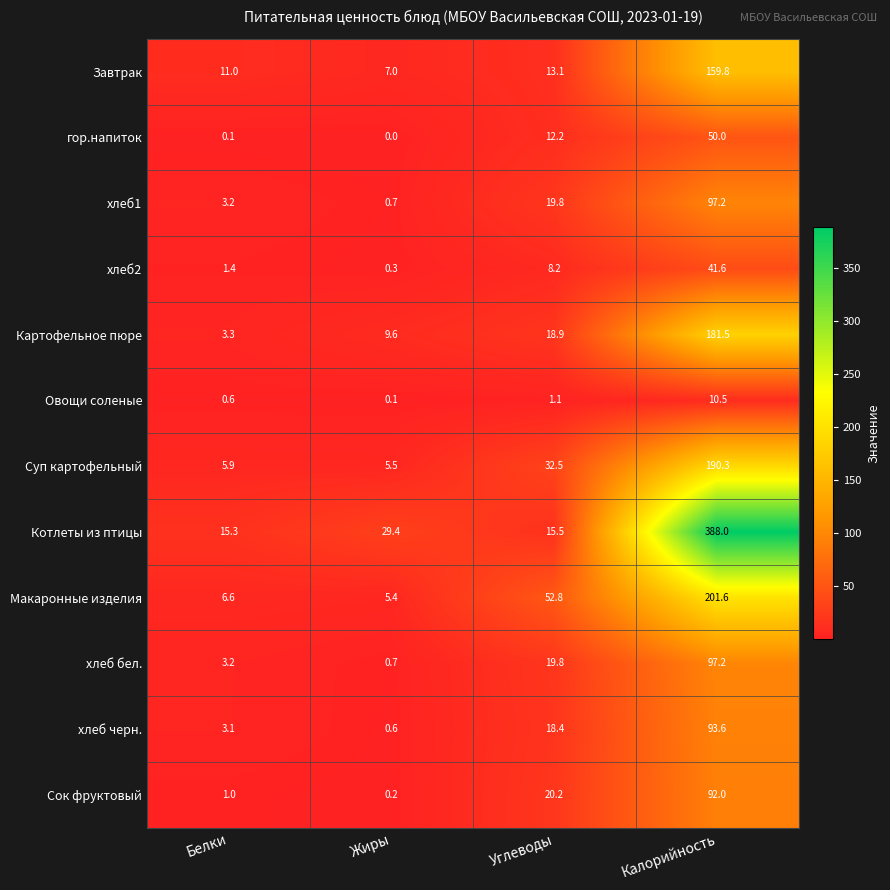

What is the difference between the Овощи соленые values at Углеводы and Калорийность?

9.4